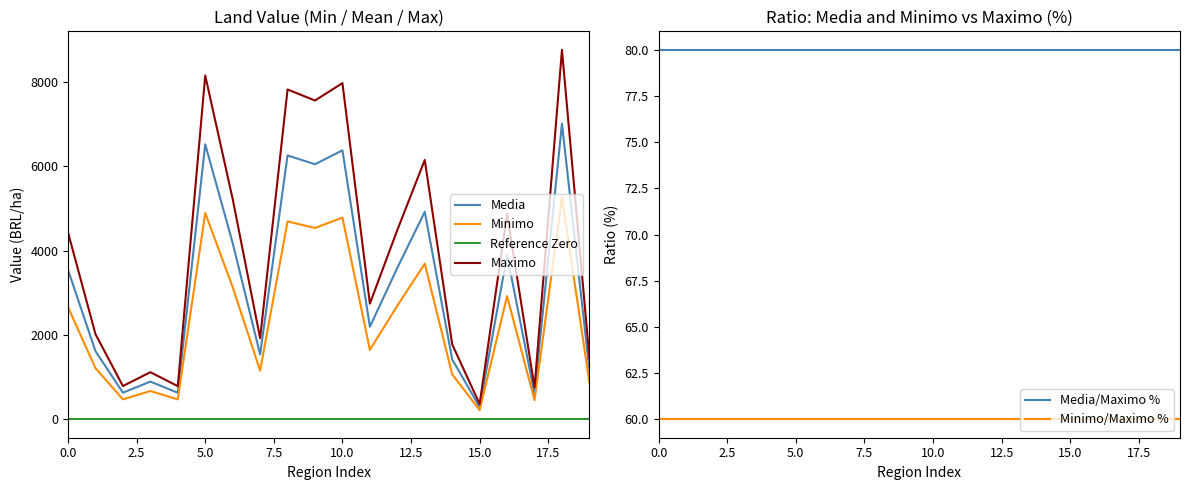

How many data points in Media are less than 3546?

10